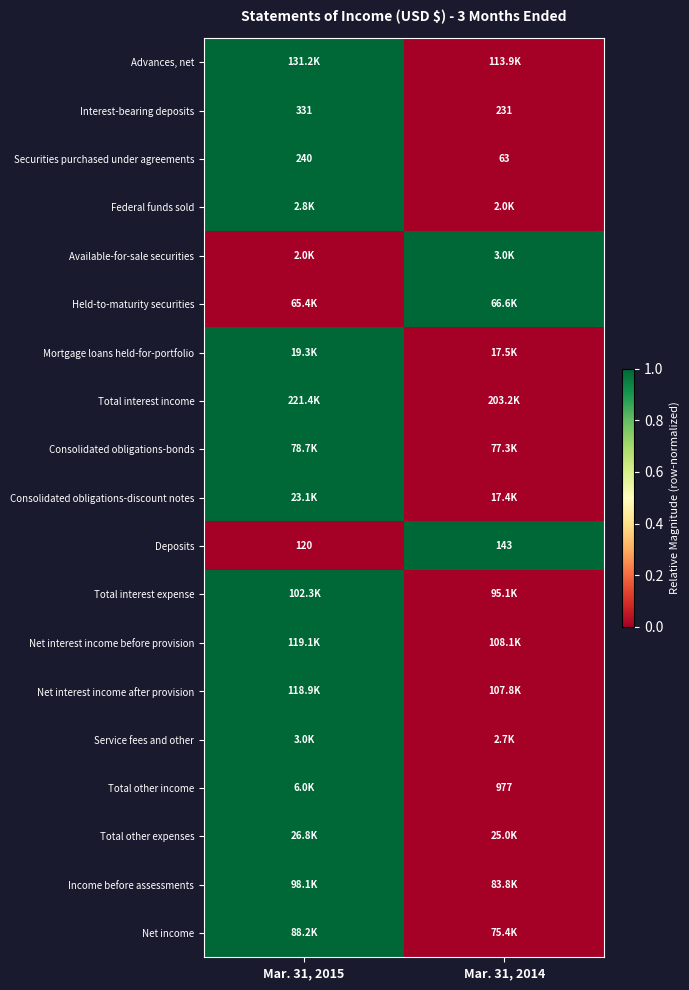

What is the approximate value of Interest-bearing deposits at Mar. 31, 2015?

331